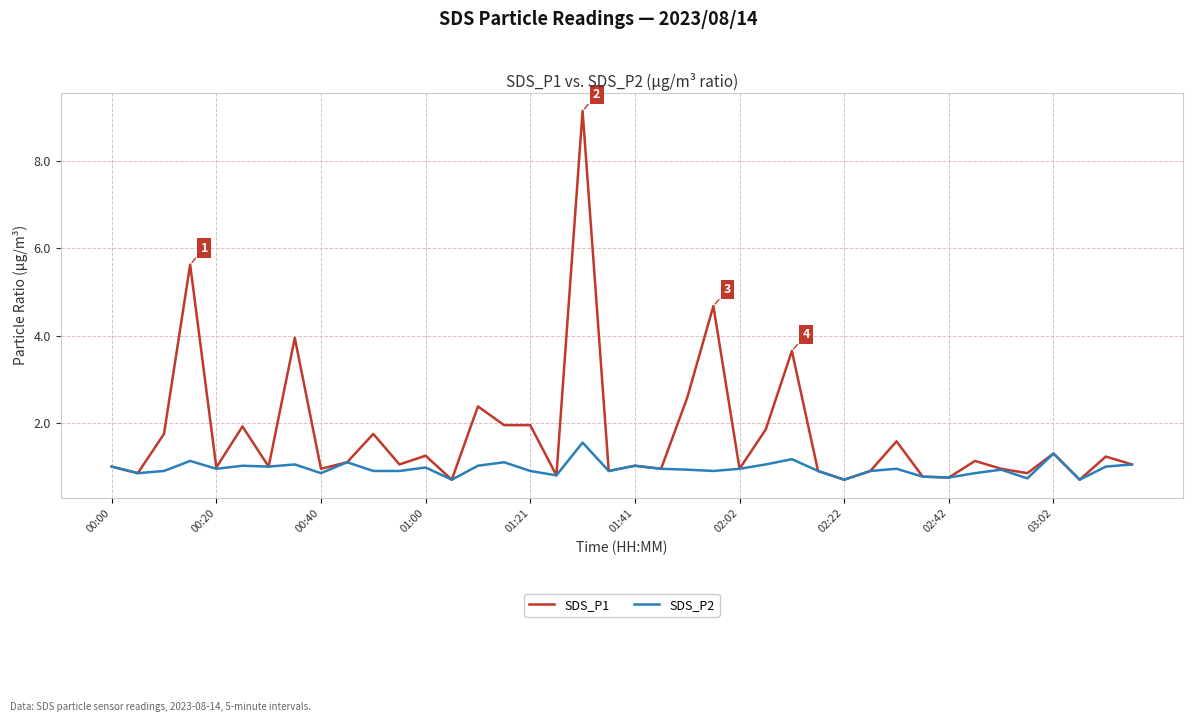

Rank the series by their average value, from lowest to highest.

SDS_P2, SDS_P1